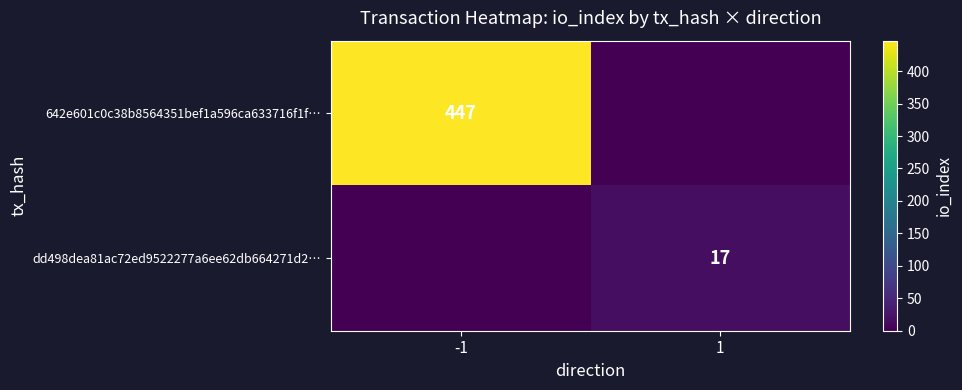

True or false: 642e601c0c38b8564351bef1a596ca633716f1f… has a value of 447 at -1.

True